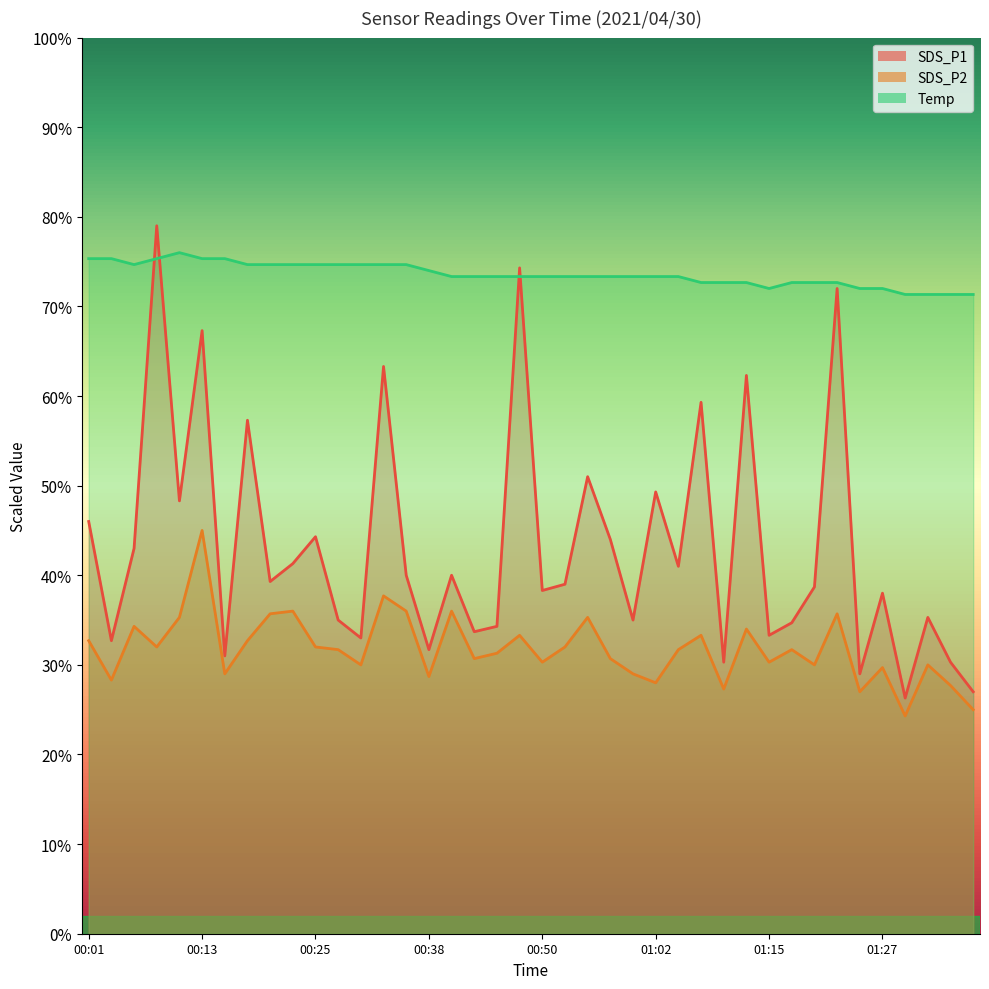

List the series in order of their overall mean, lowest first.

SDS_P2, SDS_P1, Temp